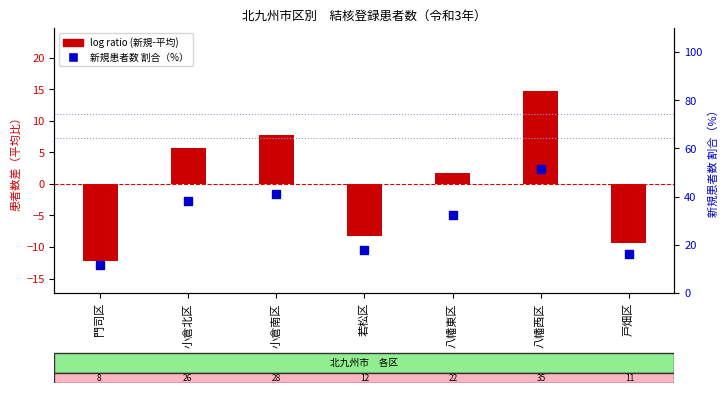

Between 八幡西区 and 戸畑区, which is larger?

八幡西区